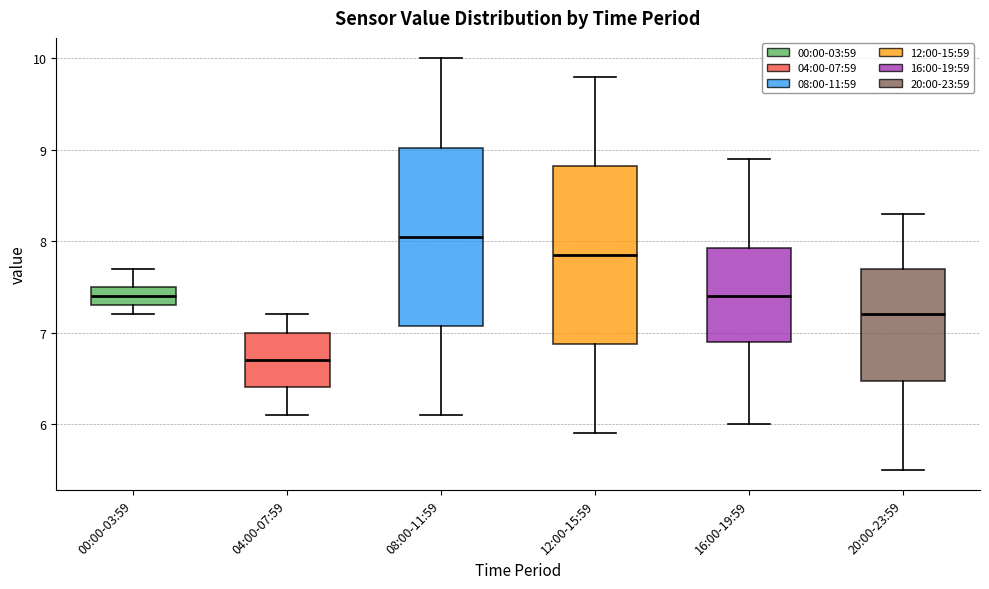

Which box has the lowest median line?

04:00-07:59